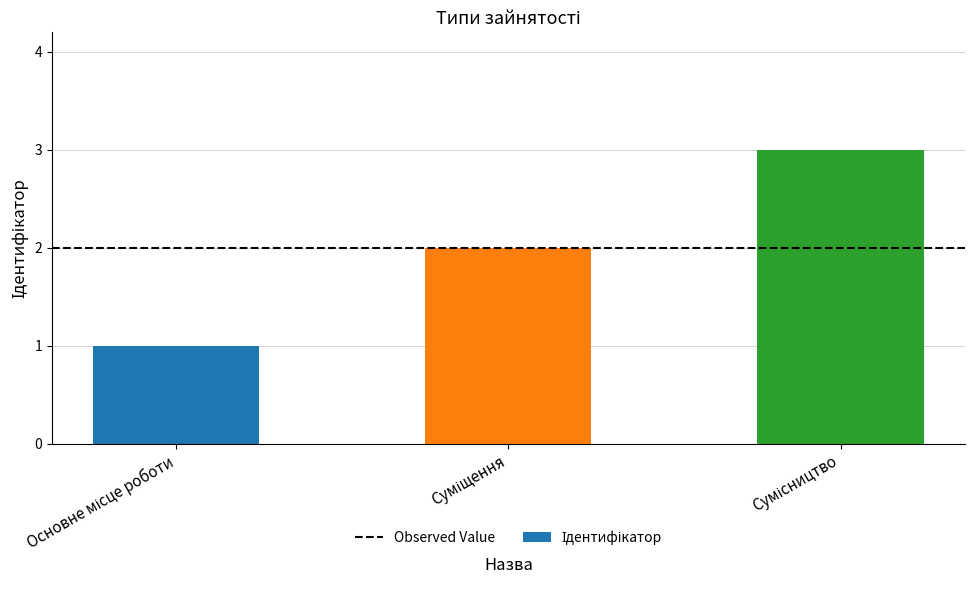

What is the sum of all values?

6